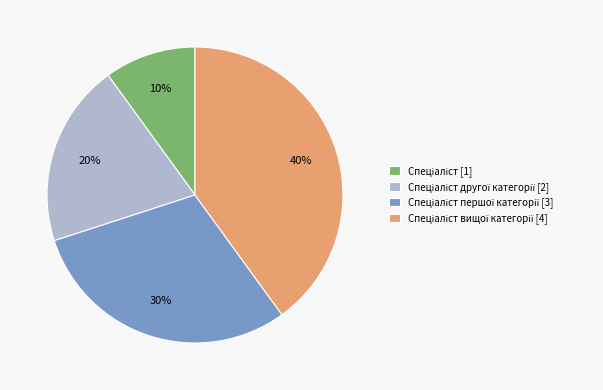

To the nearest percent, what is the difference between the largest and smallest slice percentages?

30%